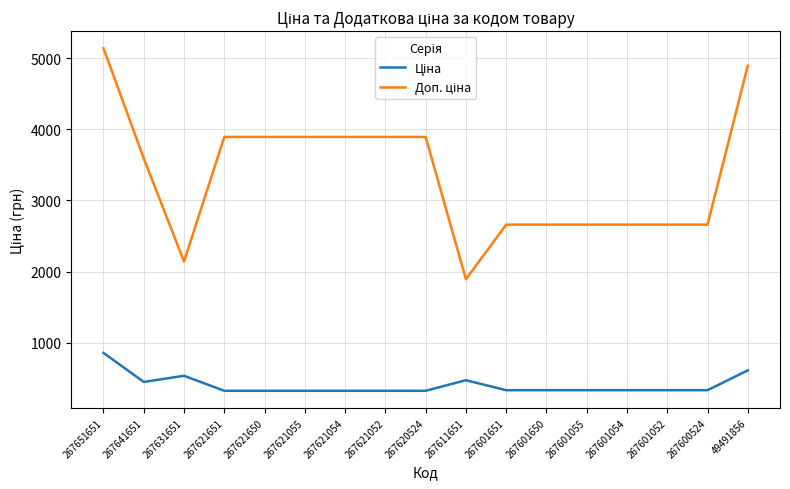

Does the chart display data point markers on the line(s)?

No